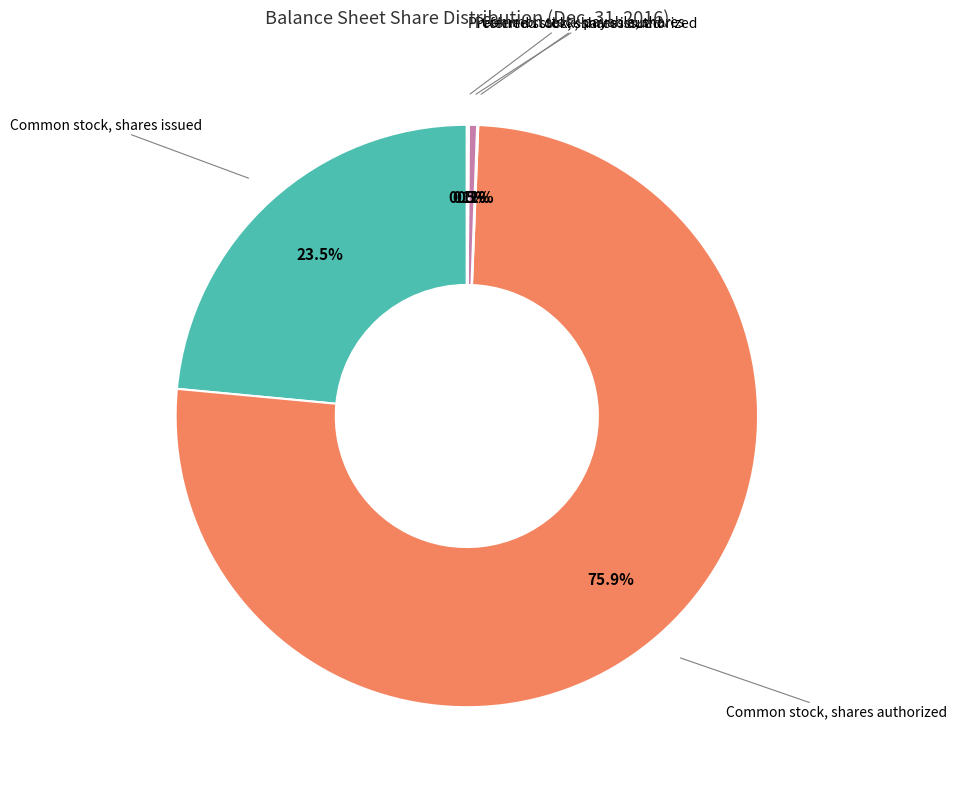

To the nearest percent, what percentage of the pie is Common stock, shares authorized?

76%